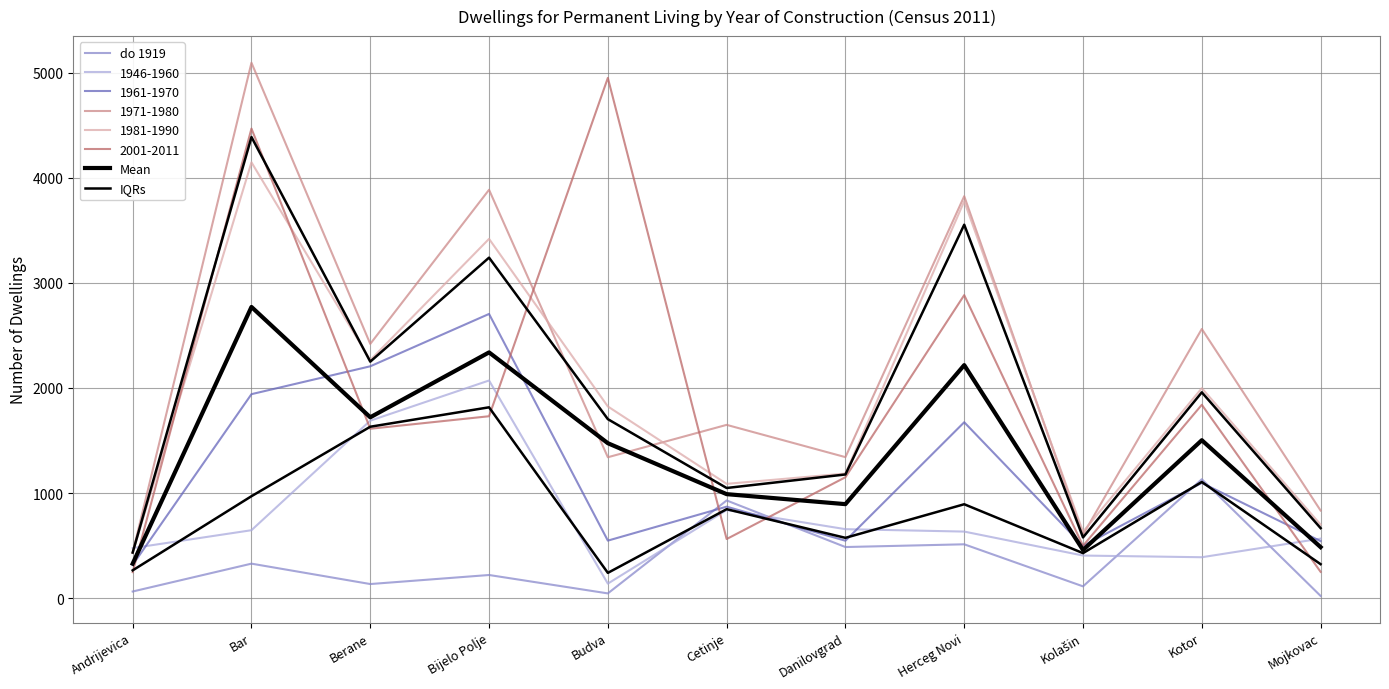

Is the value of IQRs at Berane greater than the value of Mean at Berane?

No